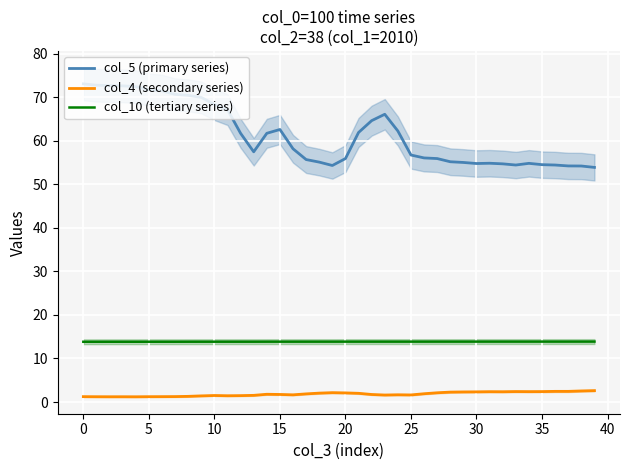

Between 11 and 14, which series saw the biggest shift?

col_5 (primary series)